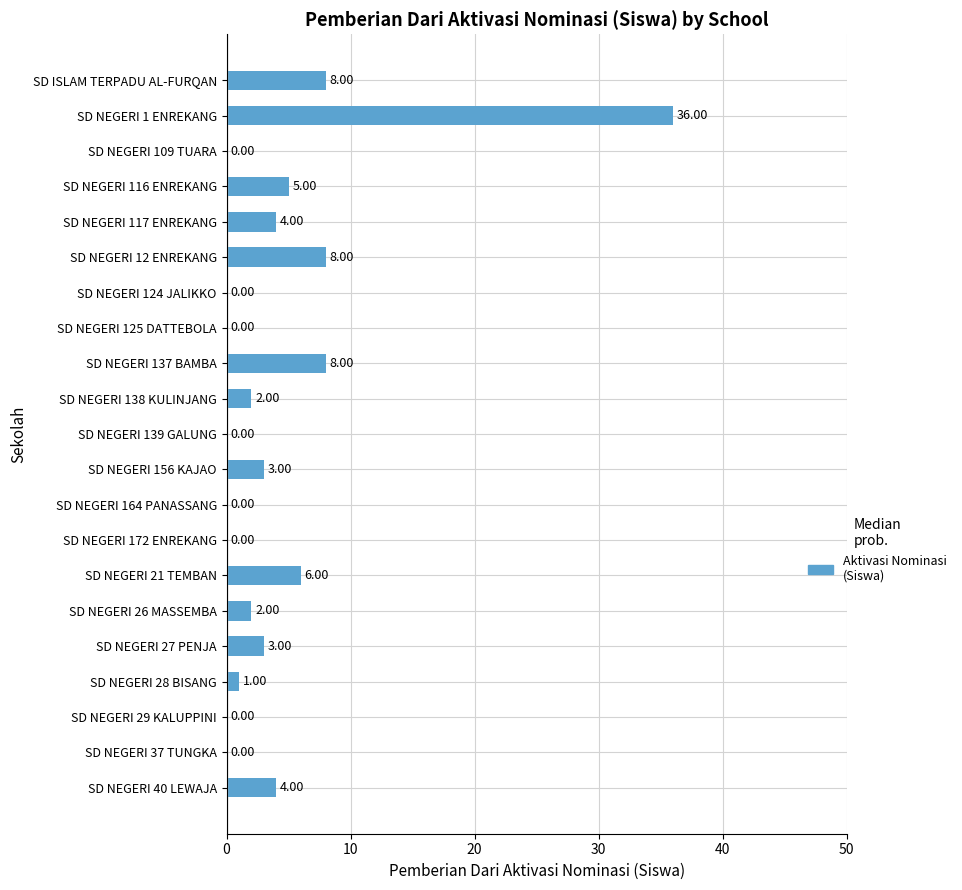

How many positive values are there?

13